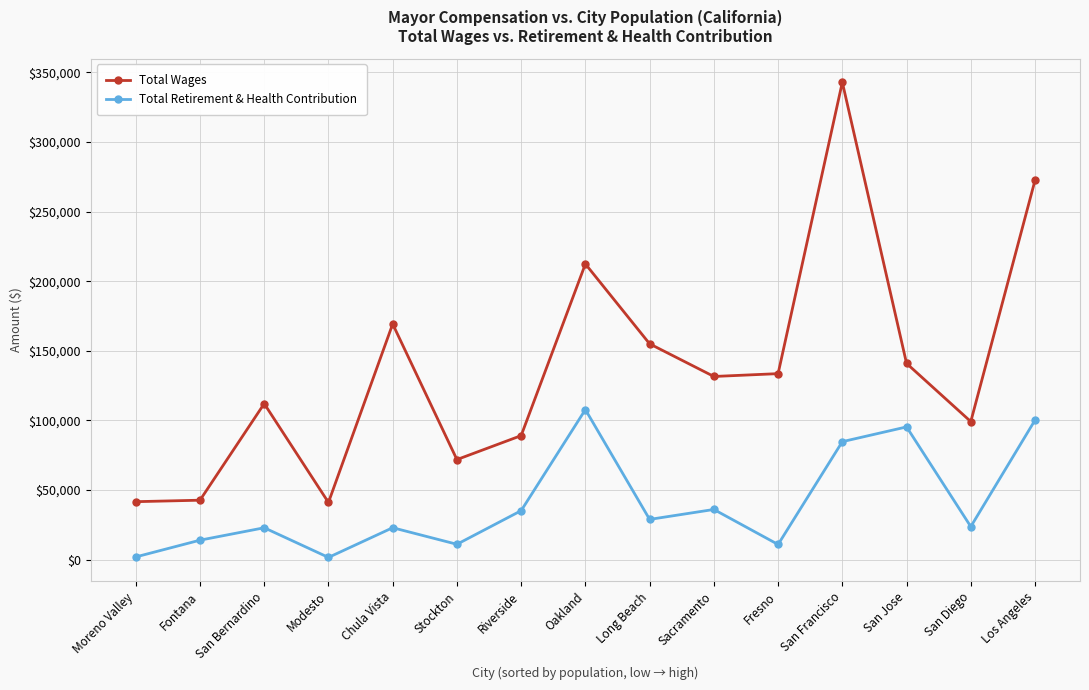

The value of Total Wages at Stockton is 116964. True or false?

False